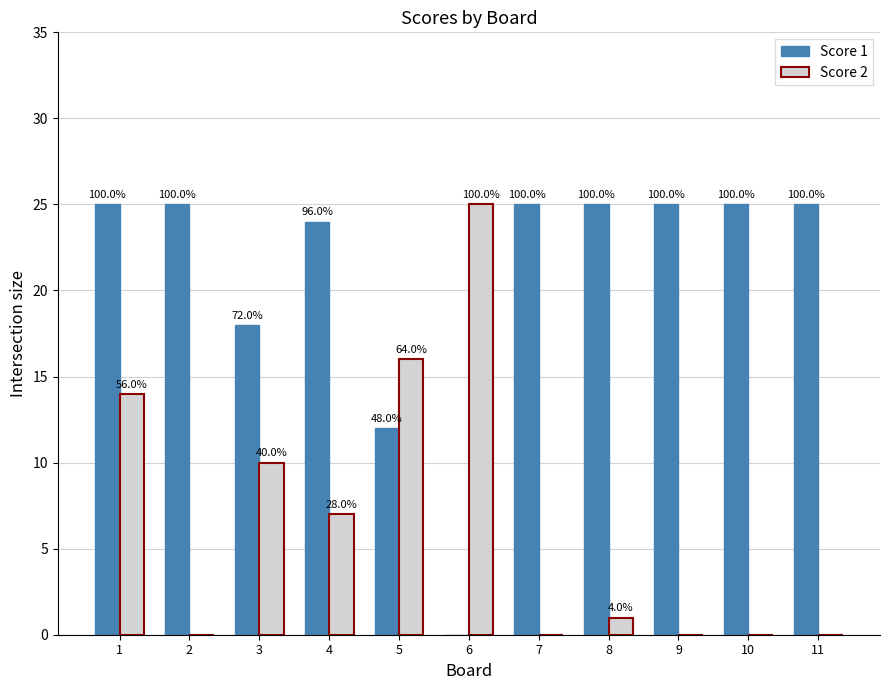

How many groups of bars are there?

11